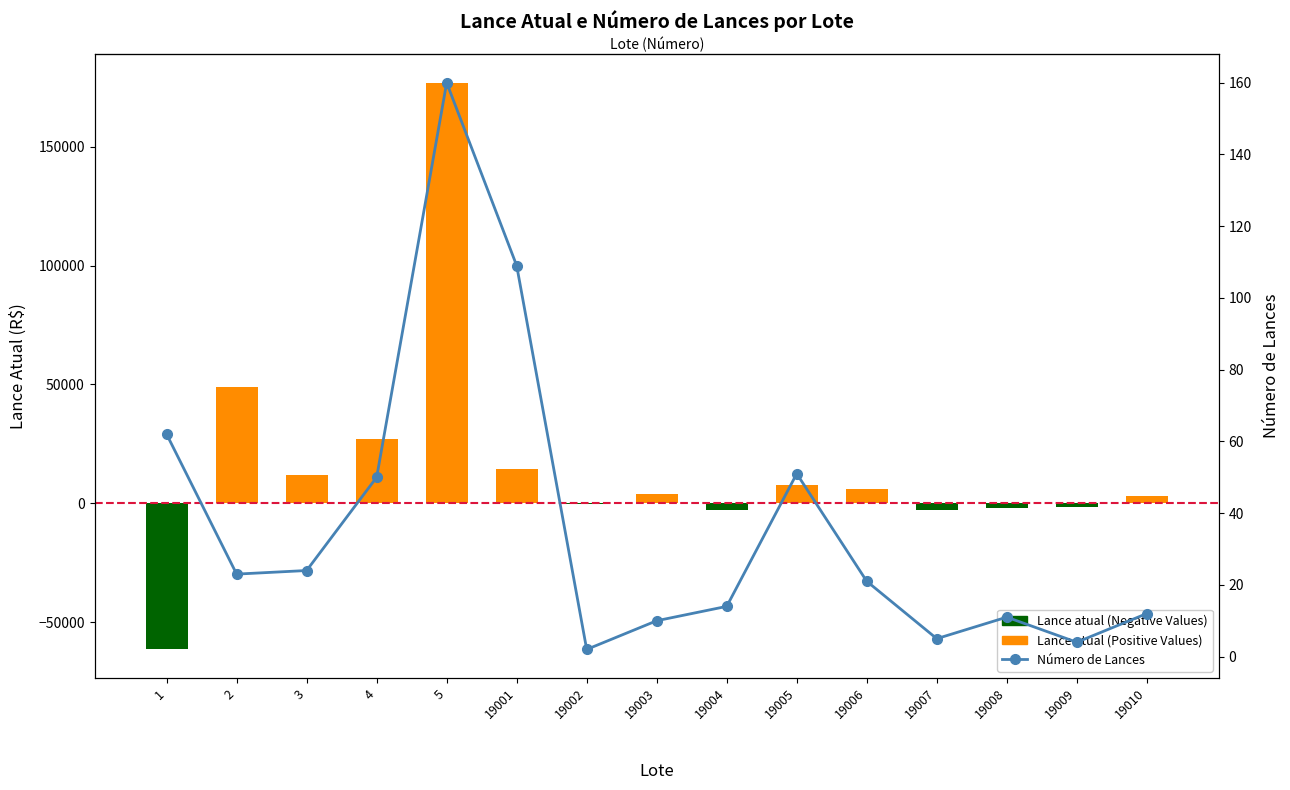

What is the value of the Lance atual (Positive Values) bar at the 6th from the left?

14400